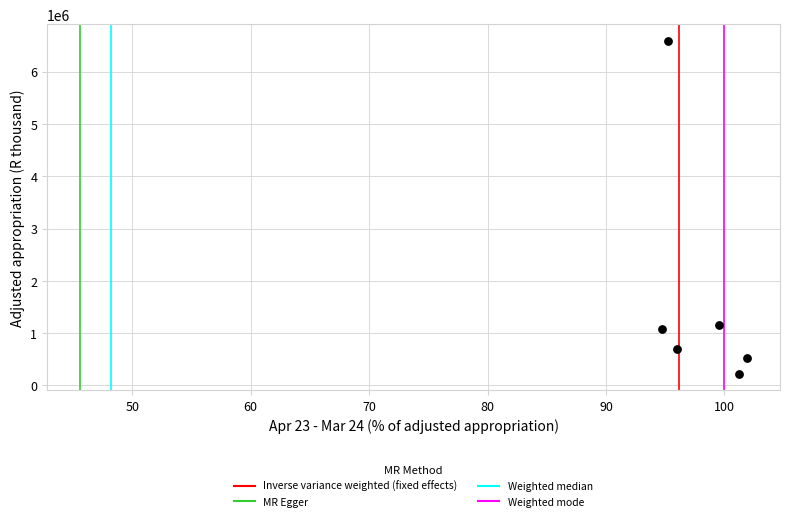

What is the range of Y values (max minus min)?

6360368